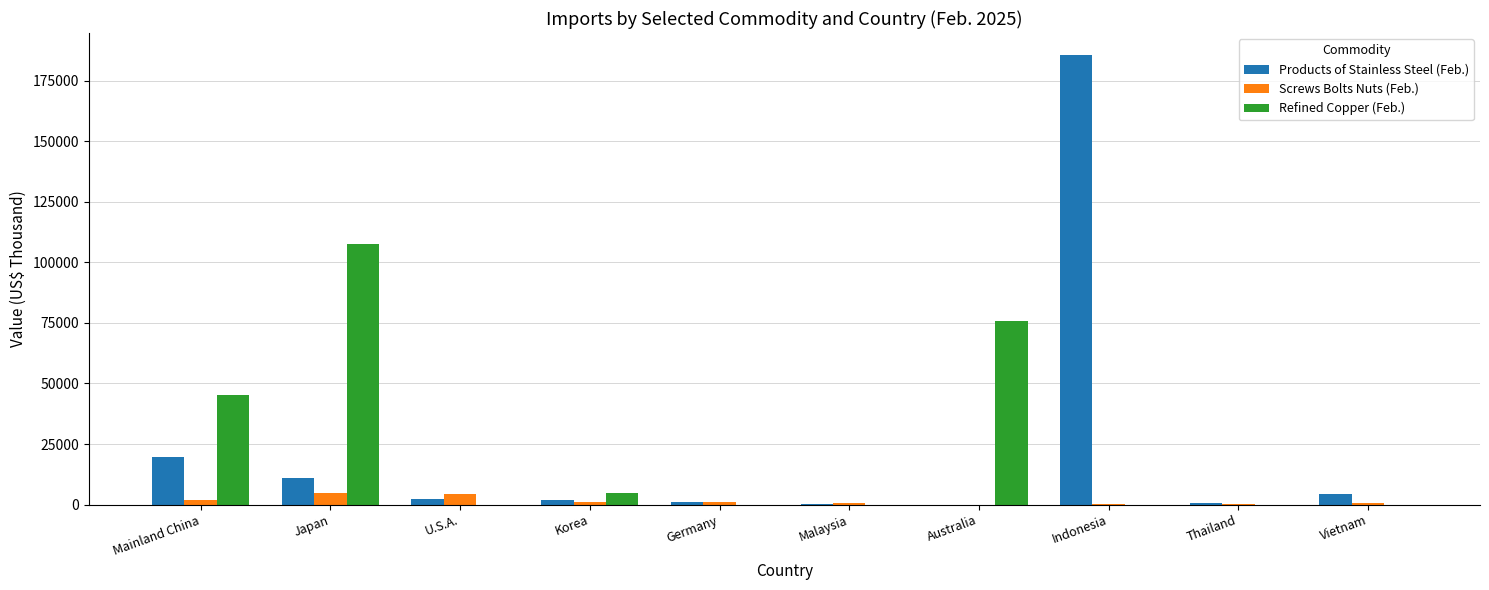

Is it true that Refined Copper (Feb.) equals 30989 at Mainland China?

False